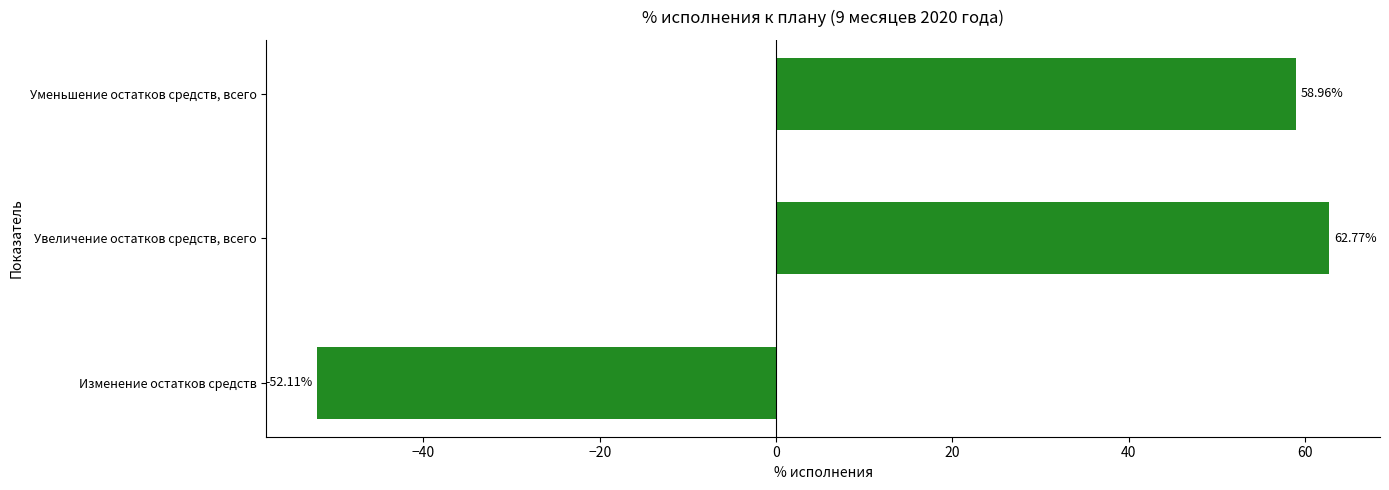

List the labels in order of value, largest first.

Увеличение остатков средств, всего, Уменьшение остатков средств, всего, Изменение остатков средств